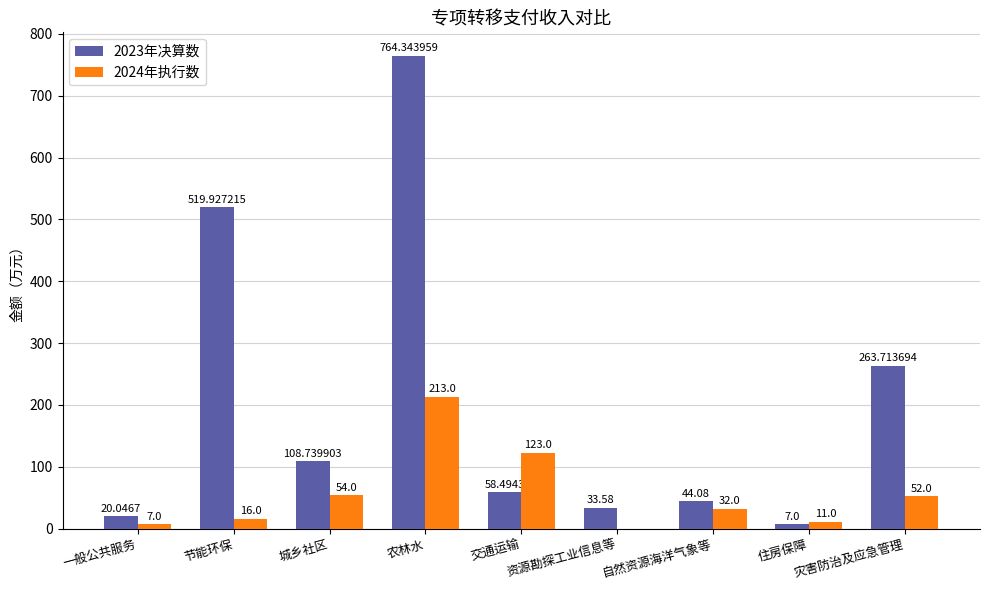

Which series has the largest total across all categories?

2023年决算数